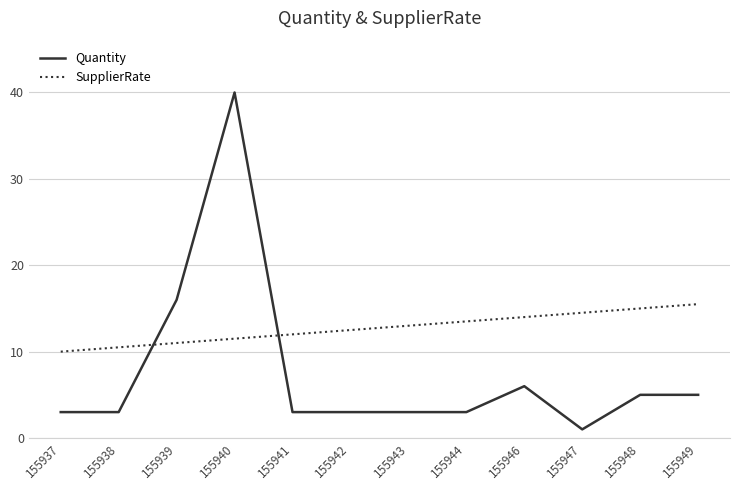

At which label does Quantity reach its peak?

155940